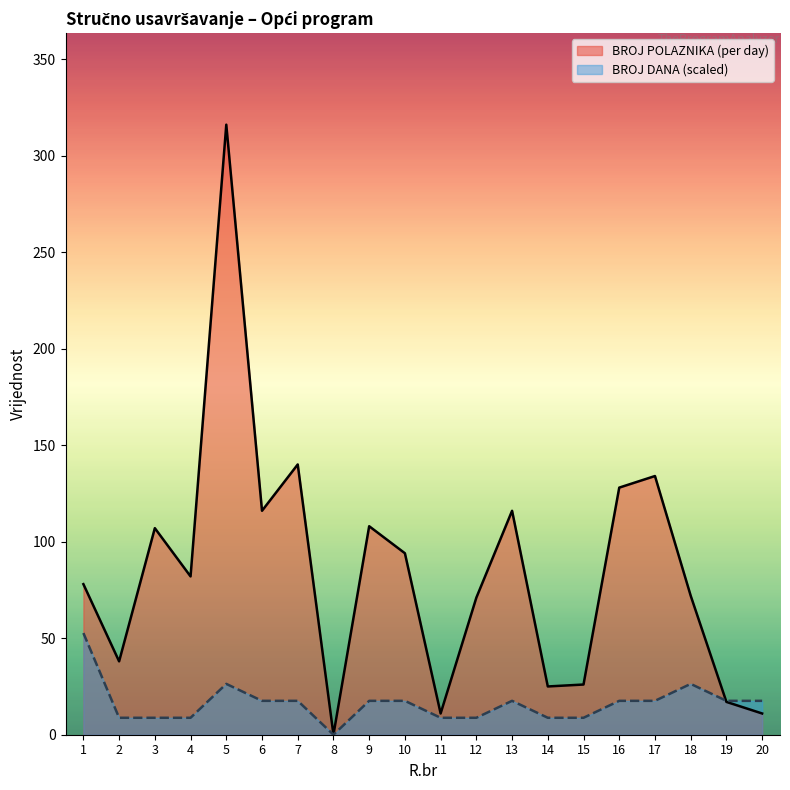

True or false: BROJ DANA and BROJ POLAZNIKA (per day) cross at least once.

True